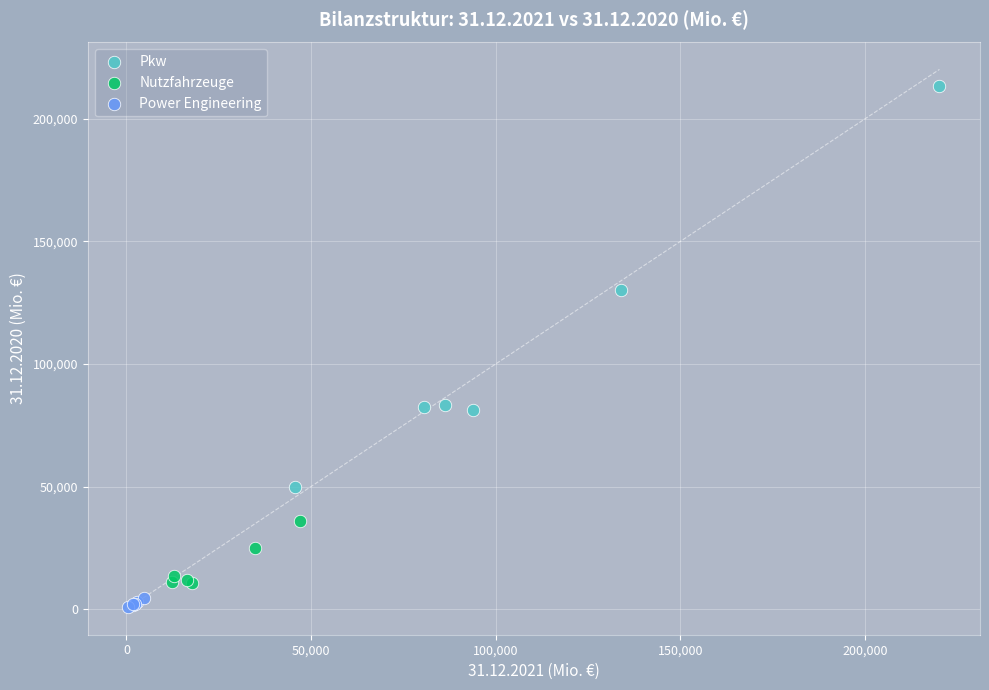

Which series has the widest spread of Y values?

Pkw